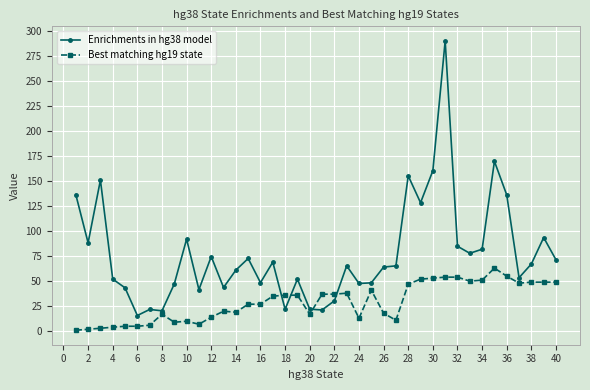

Which series ends up on top after the final intersection of Best matching hg19 state and Enrichments in hg38 model?

Enrichments in hg38 model